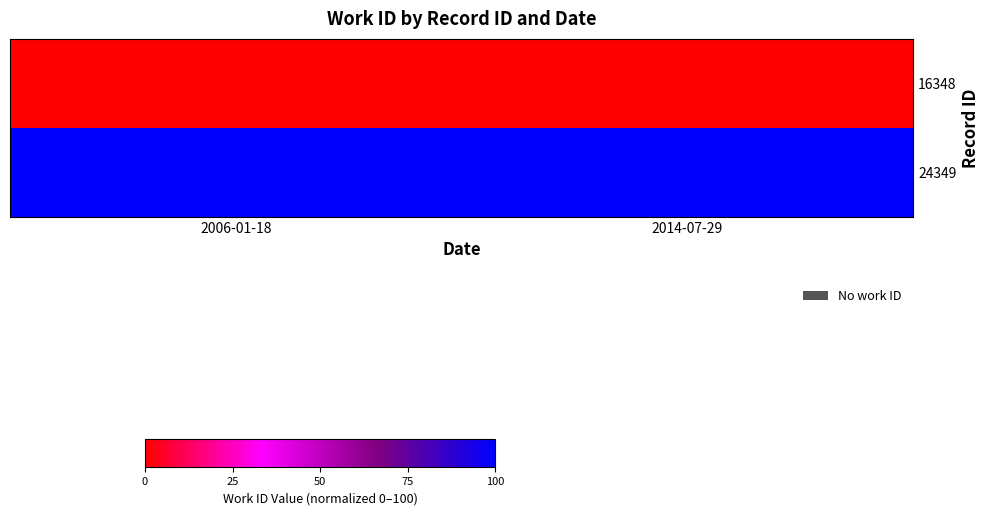

Rank the series at 2006-01-18 from lowest to highest value.

16348, 24349